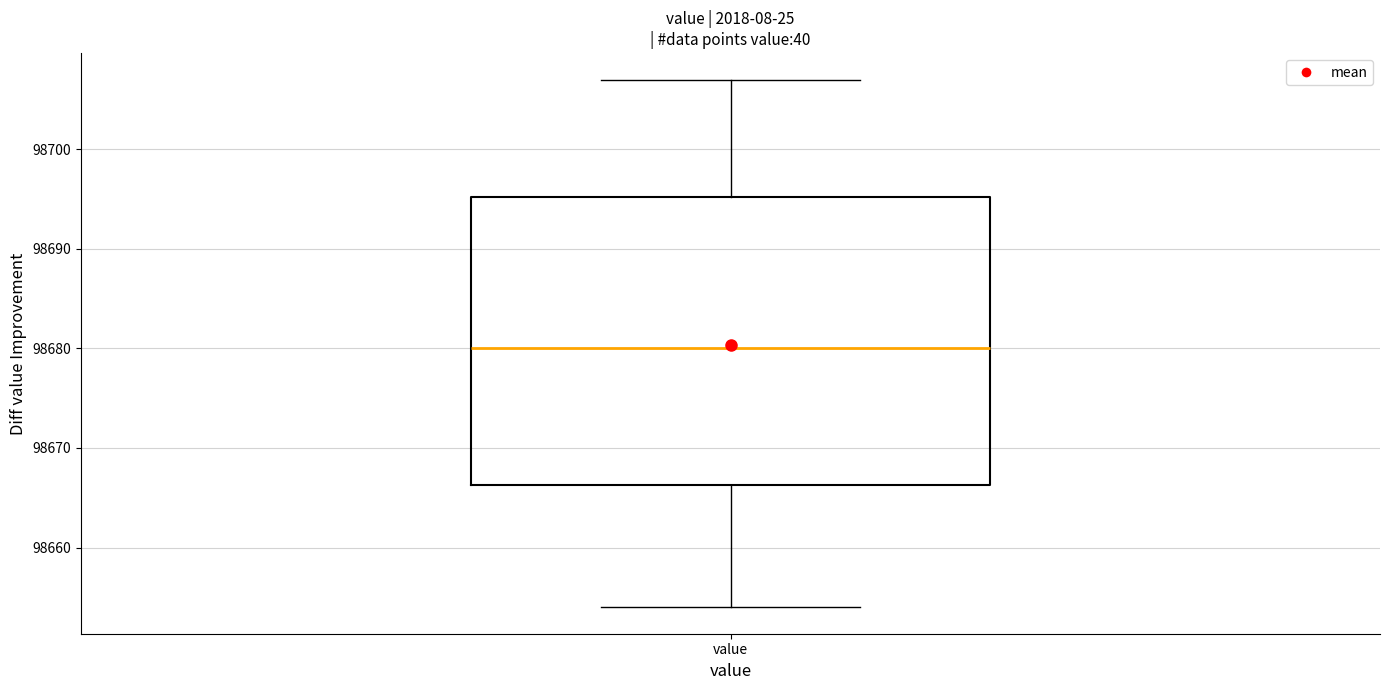

Transcribe this box plot: give where the median line is, the range the box spans, and where the two whiskers end, as read against the y-axis. The values are not printed on the chart, so give them approximately, as read against the axis.

median 98680, box 98666 to 98695, whiskers 98654 to 98707